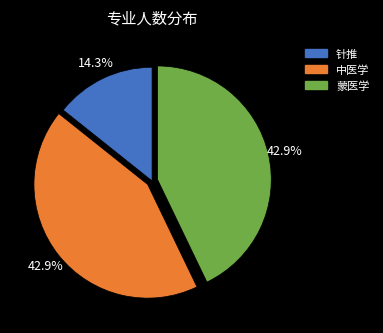

To the nearest percent, what is the difference between the largest and smallest slice percentages?

29%